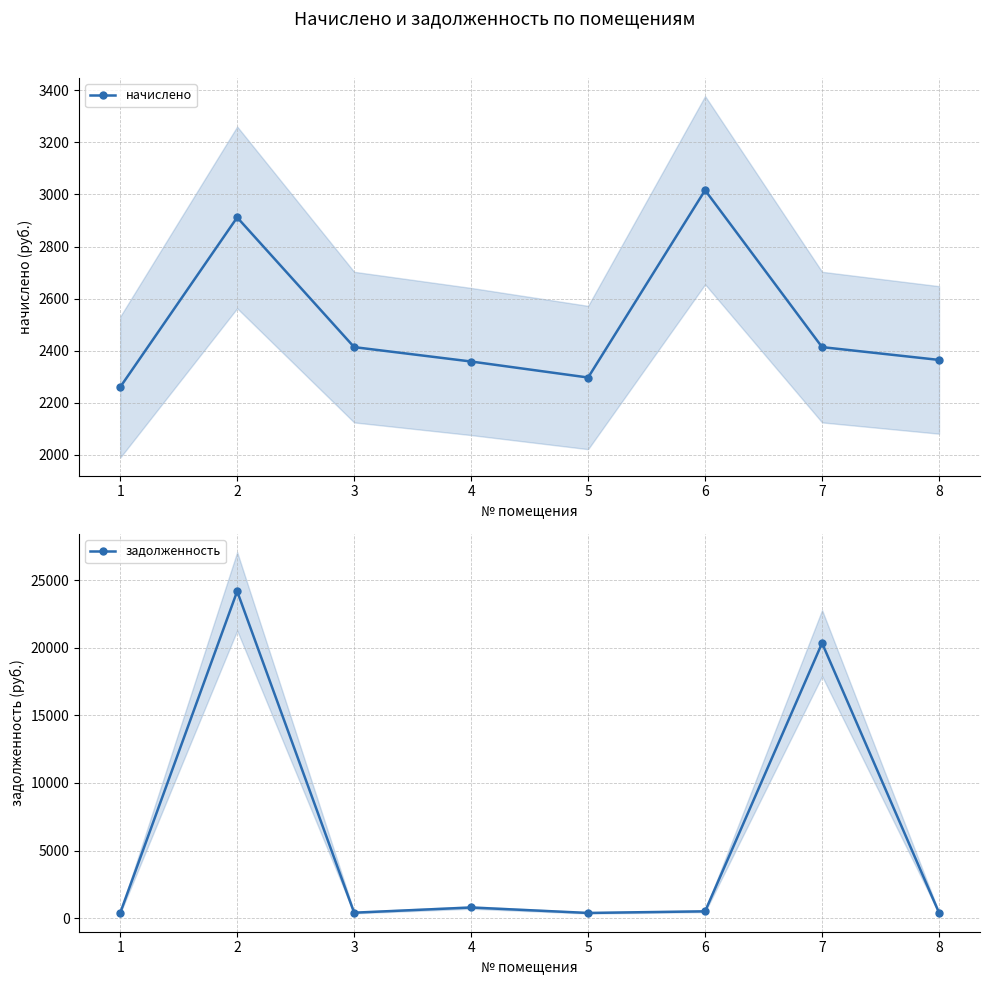

Reading right to left, list all the values displayed in this chart.

начислено: 2363.9	2413.1	3016.4	2296.2	2357.8	2413.1	2911.8	2259.2
задолженность: 394.0	20341.6	502.7	382.7	785.9	402.2	24171.5	376.5